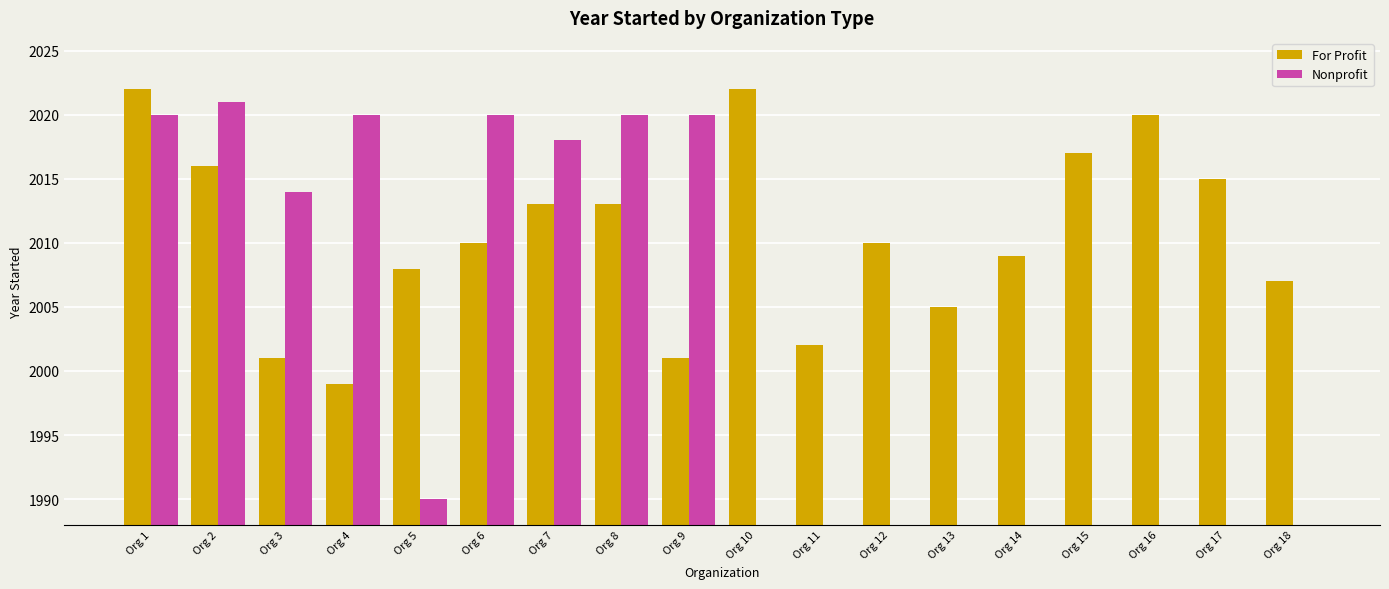

What is the value of the Nonprofit bar at the 6th from the left?

2020